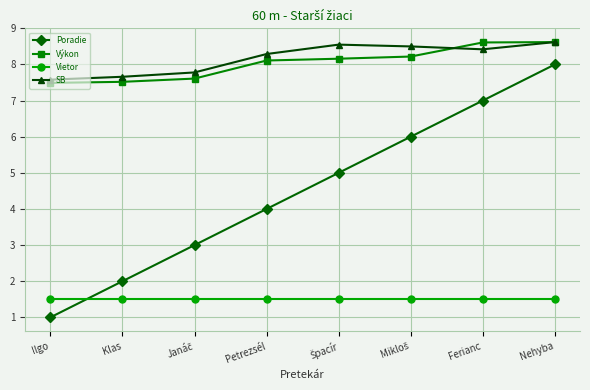

What is the highest value of the SB series?

8.6